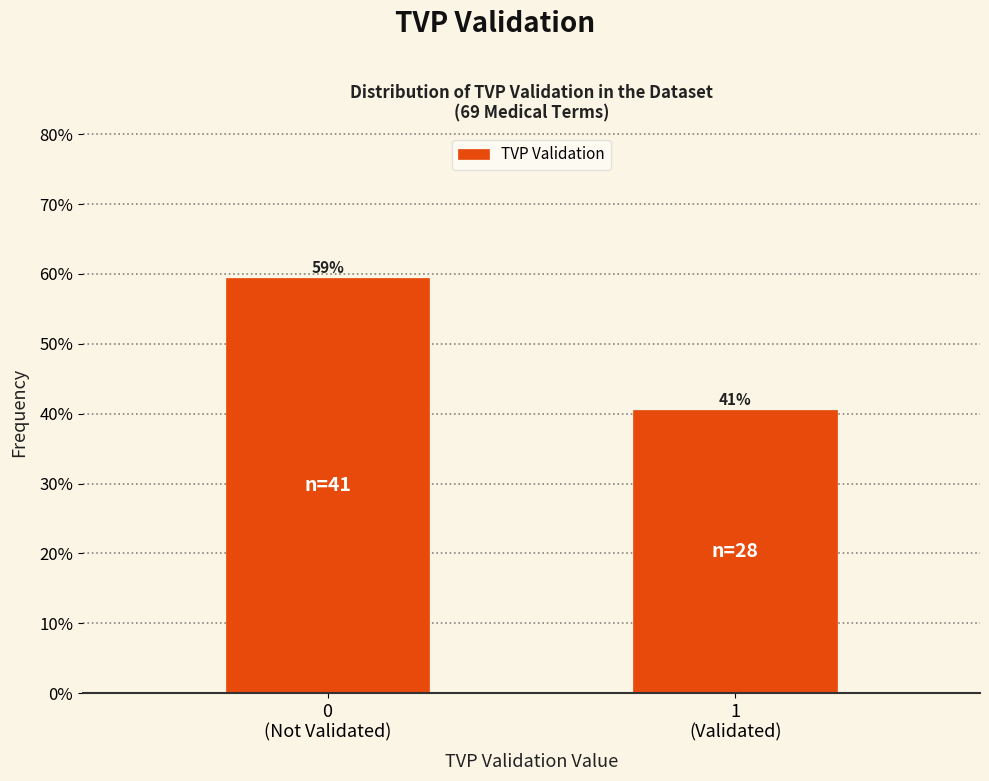

How many bars are there in total?

2